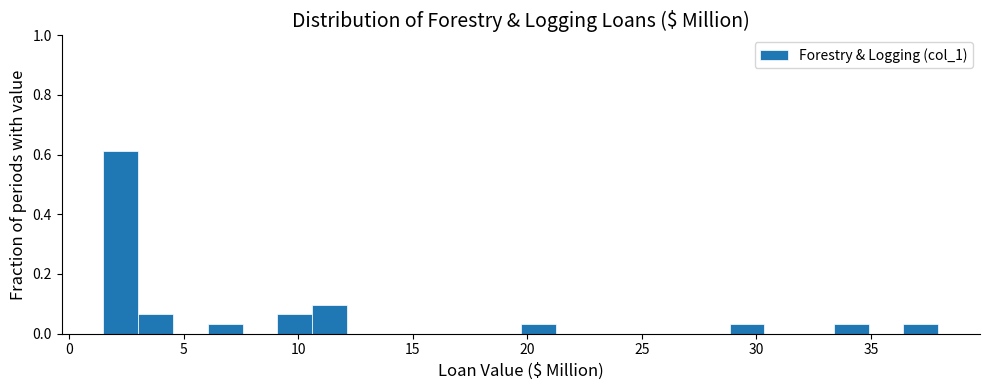

Around what value on the x-axis is the tallest bar? Give the approximate position of its centre, as read against the axis.

2.0